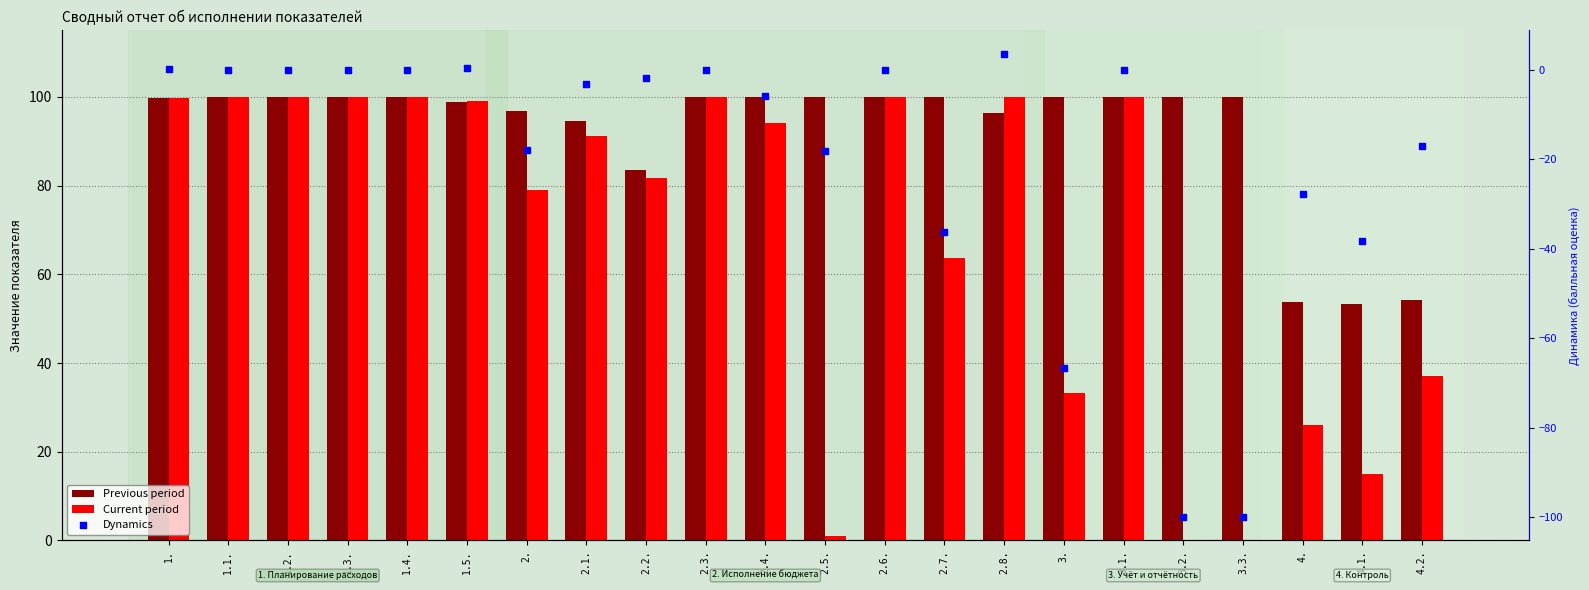

At which category is the sum across all series the highest?

1.1.